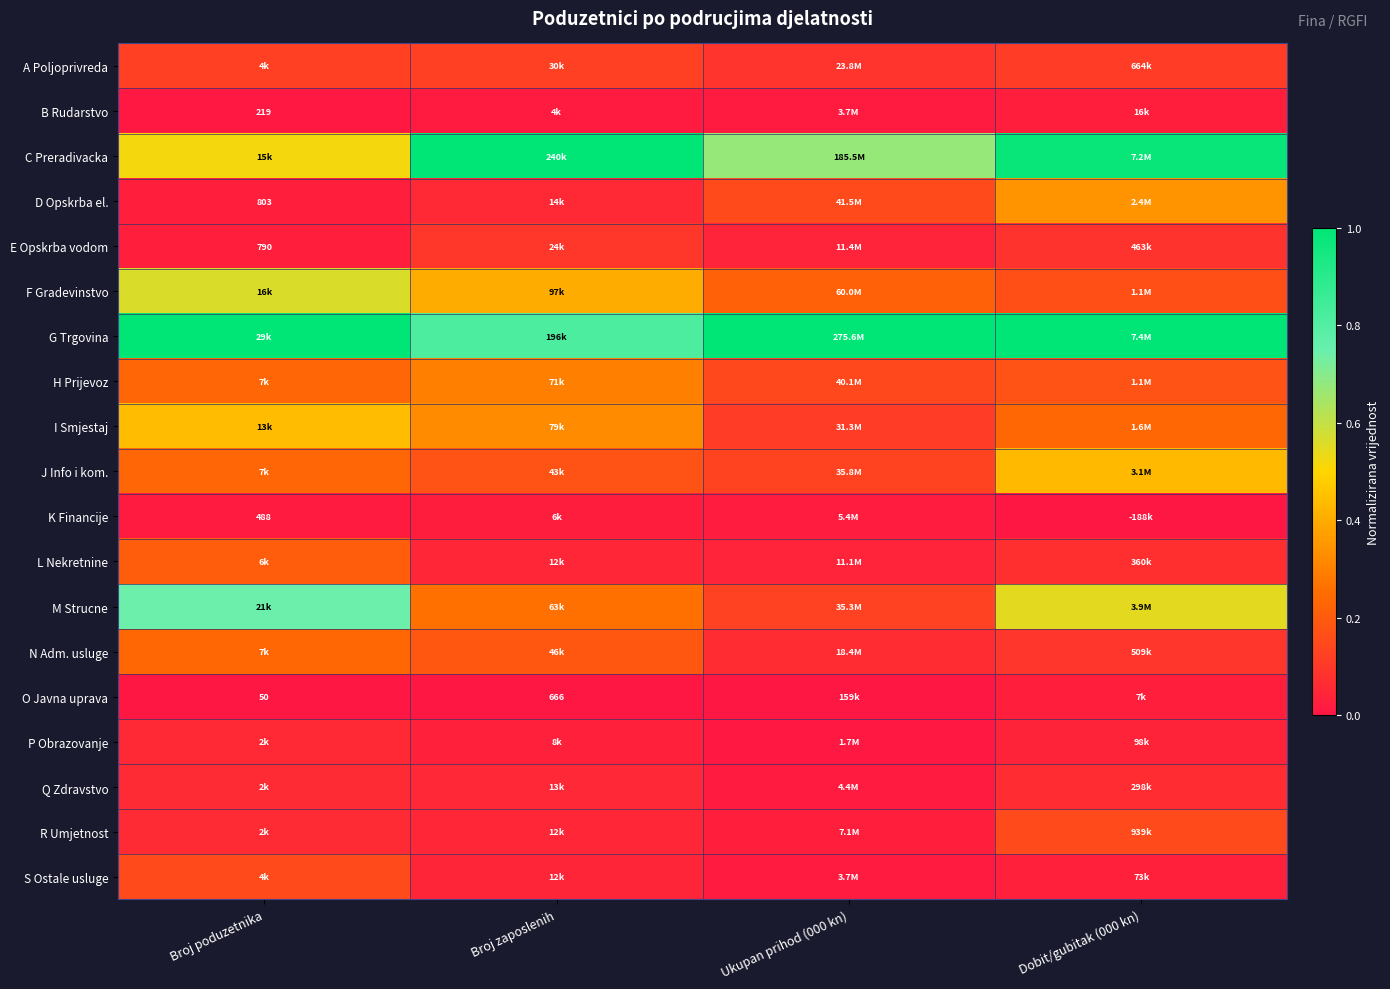

True or false: I Smjestaj has a value of 0.4 at Dobit/gubitak (000 kn).

False